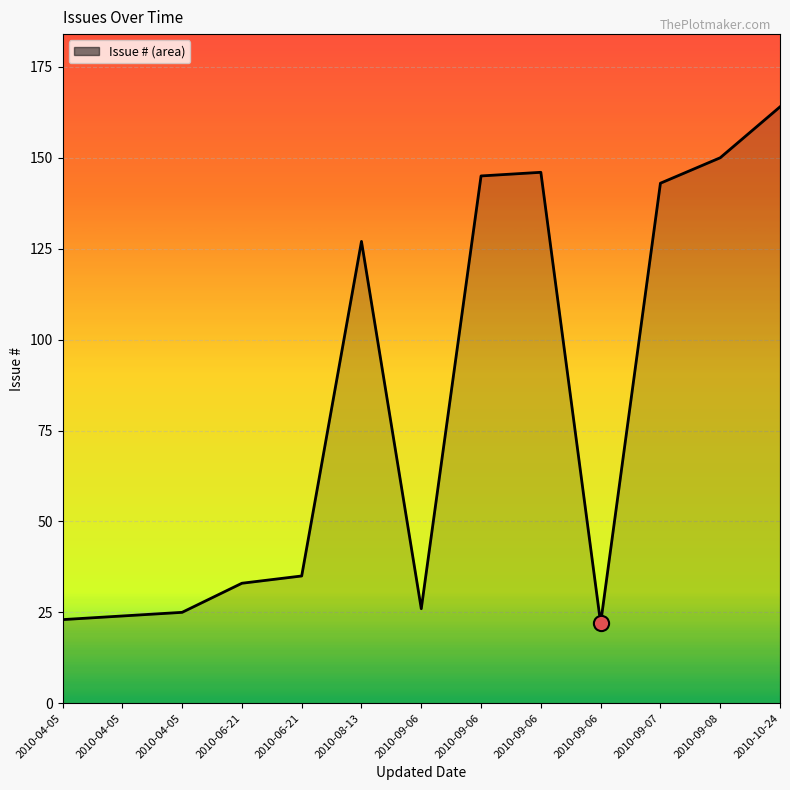

Between 2010-04-05 and 2010-06-21, which is larger?

2010-06-21